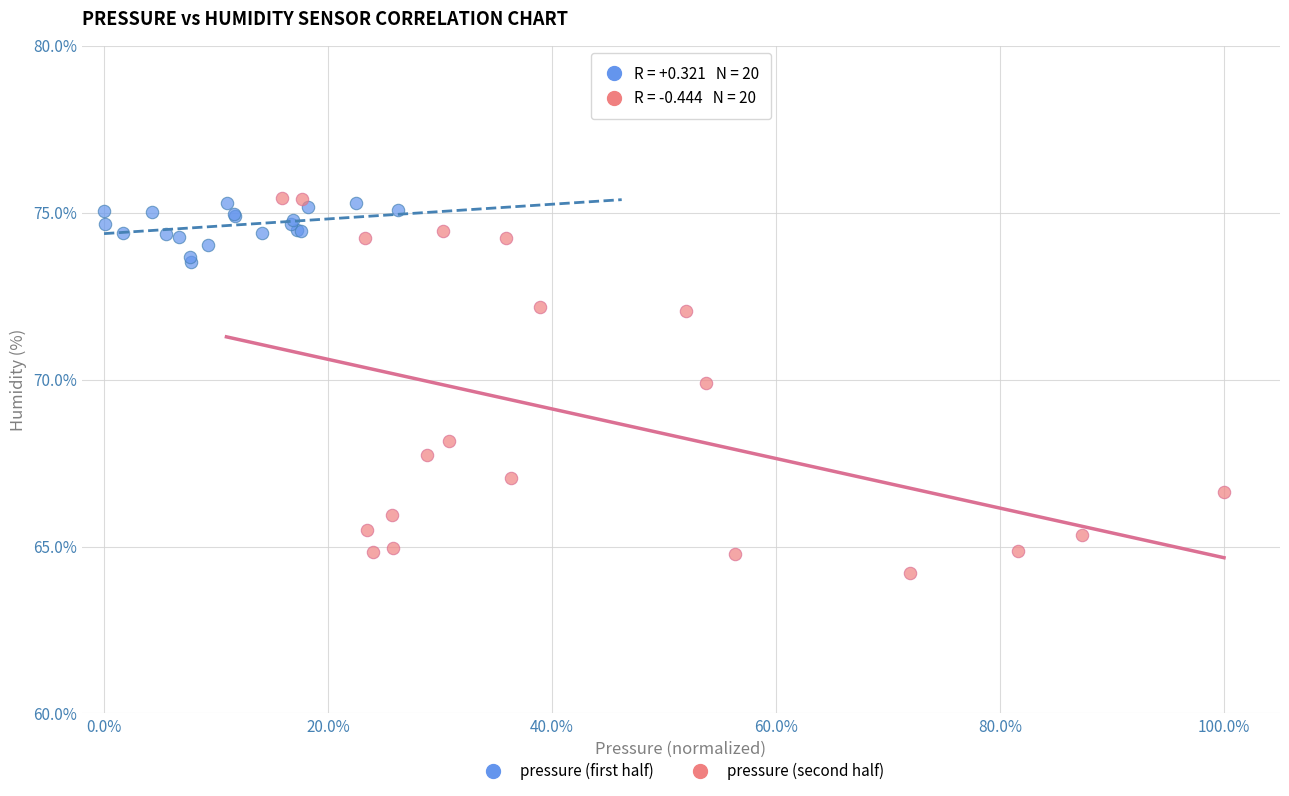

Which series has the widest spread of Y values?

pressure (second half)